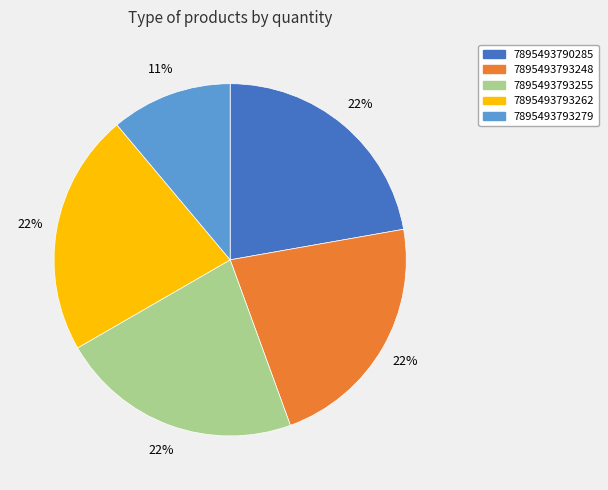

Combined, do 7895493793248 and 7895493793262 account for over 50%?

No